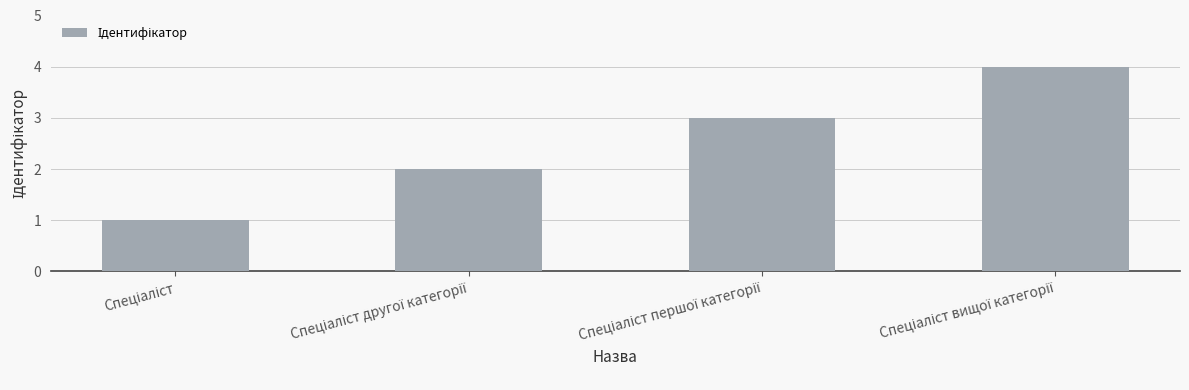

What is the sum of all values?

10